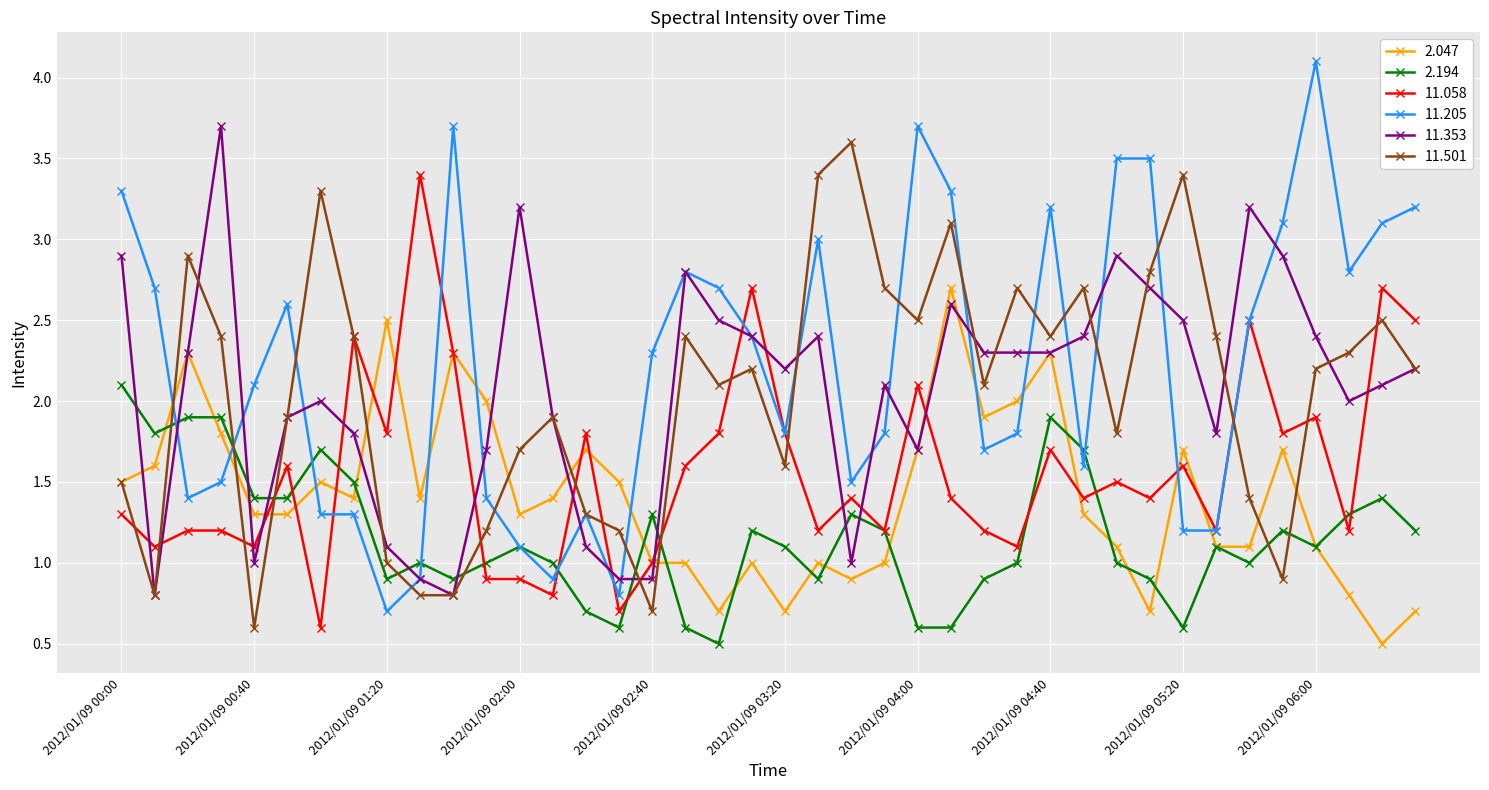

Which series has the widest spread of values?

11.205